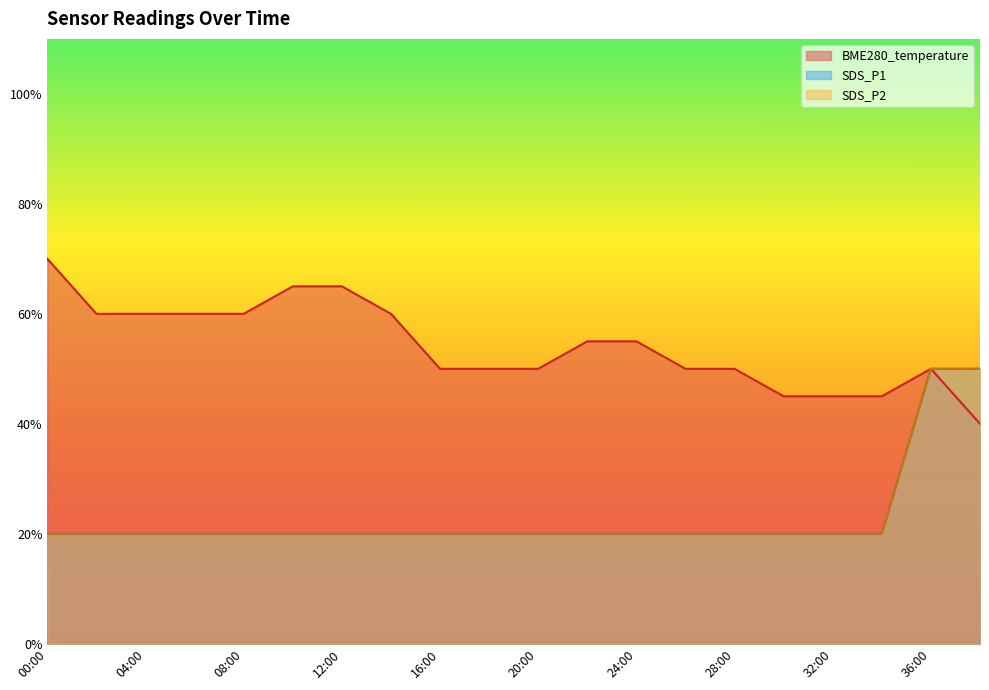

Does the chart display data point markers on the line(s)?

No